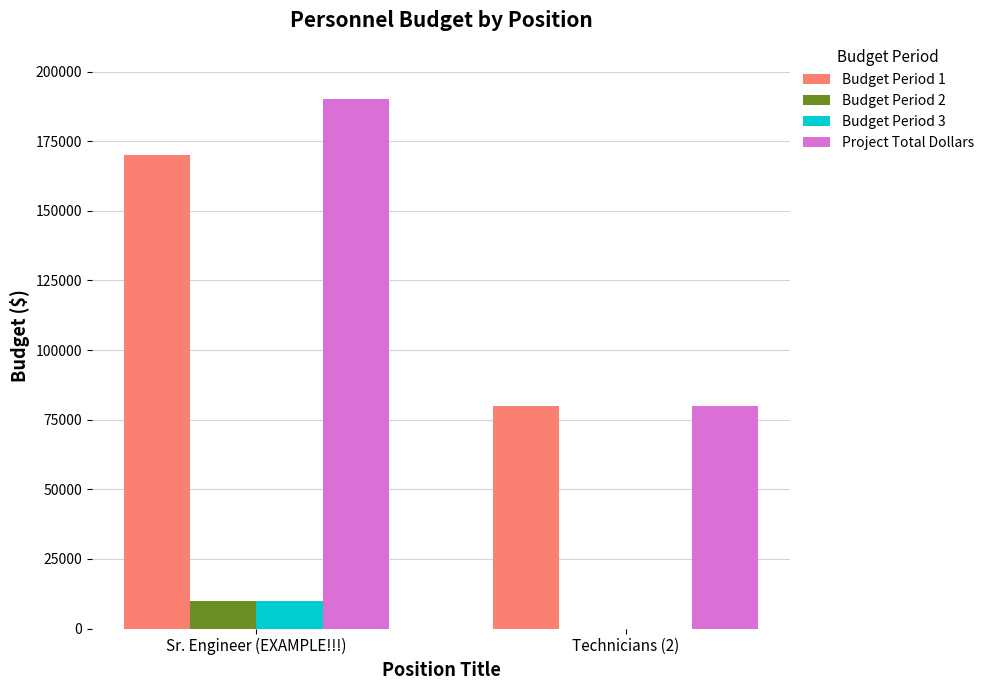

What is the total value across all series at Sr. Engineer (EXAMPLE!!!)?

380000